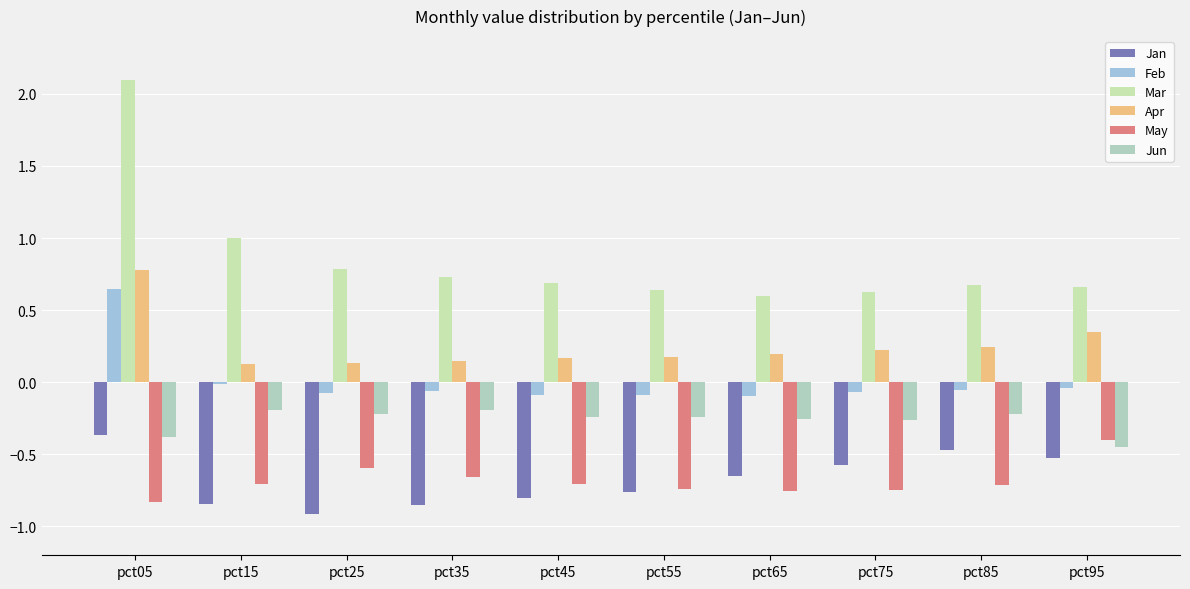

Which series has the largest total across all categories?

Mar